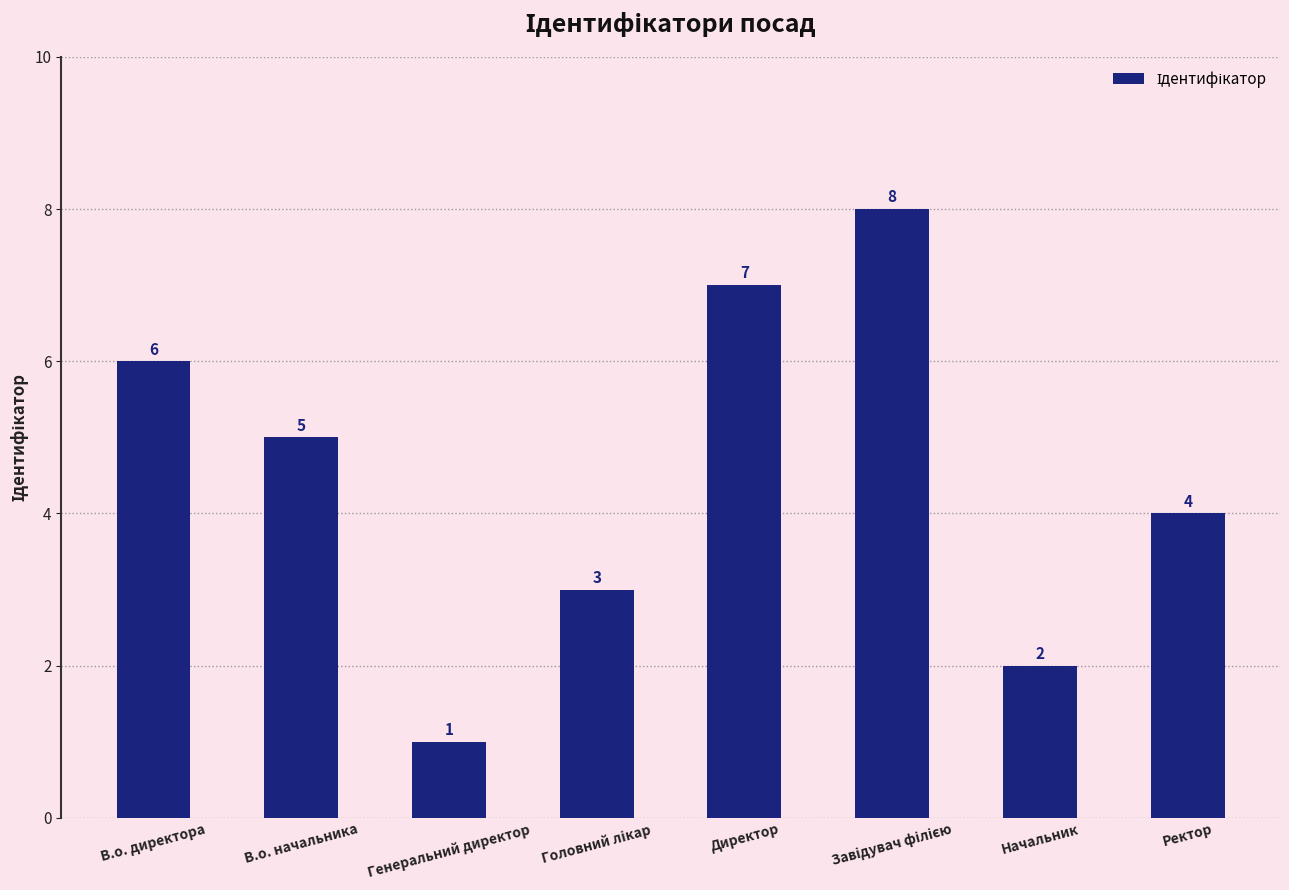

Where is the data nearest to the value 4?

Ректор